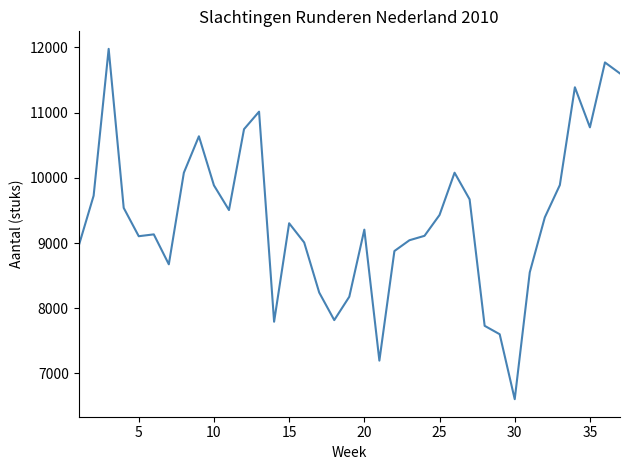

What is the difference between the maximum and minimum values?

5372.8